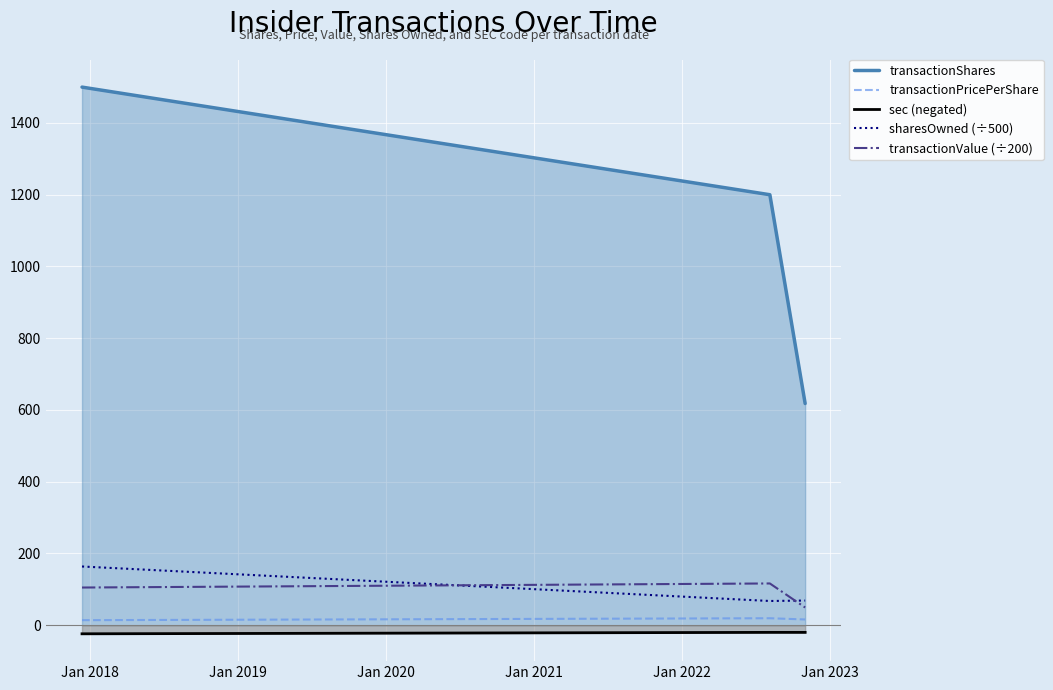

Which series has the widest spread of values?

transactionShares